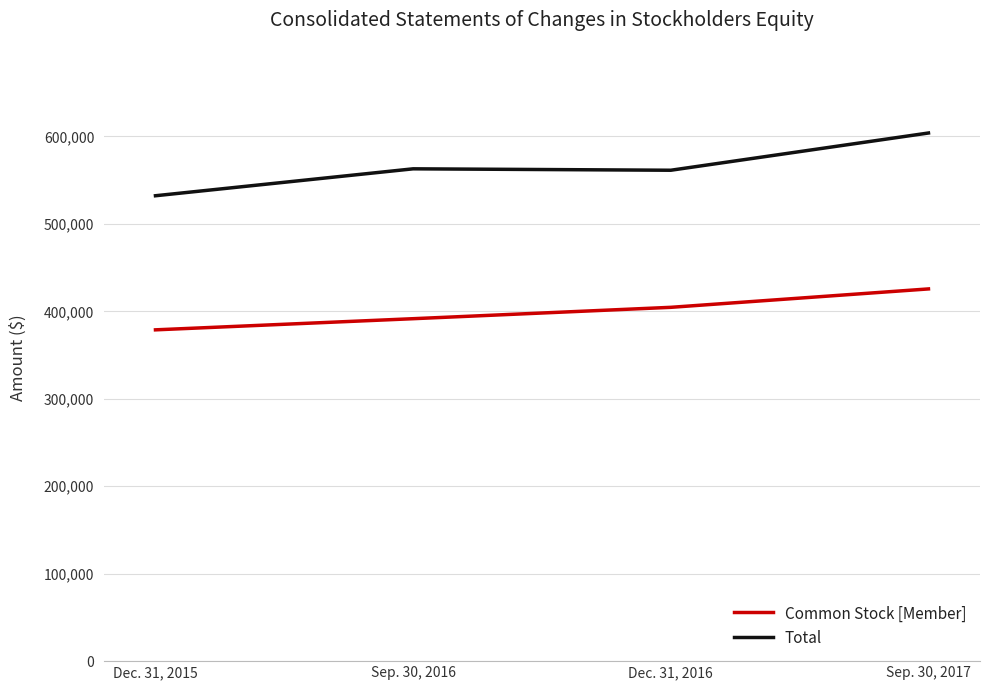

How many lines are shown in the chart?

2